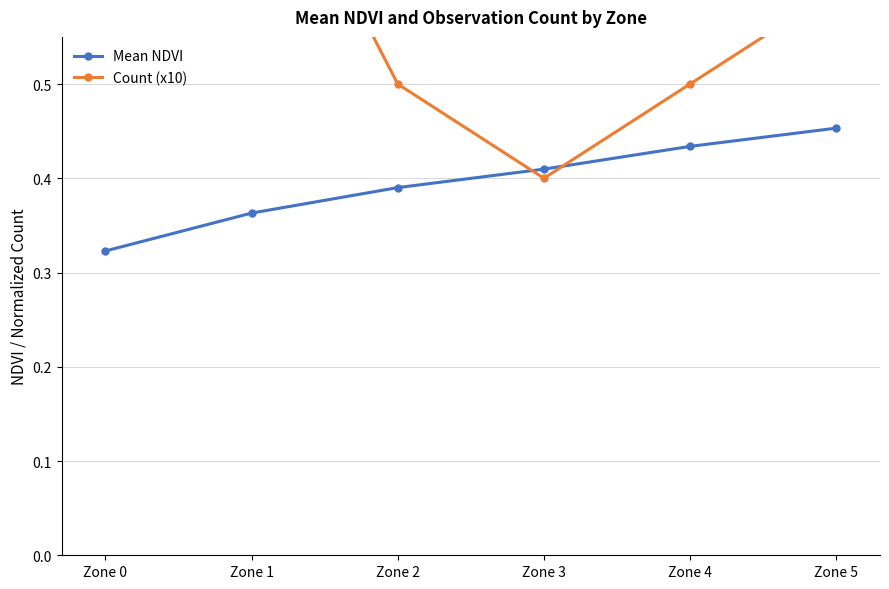

What is the value of the Count (x10) point at the 3rd from the left?

0.5